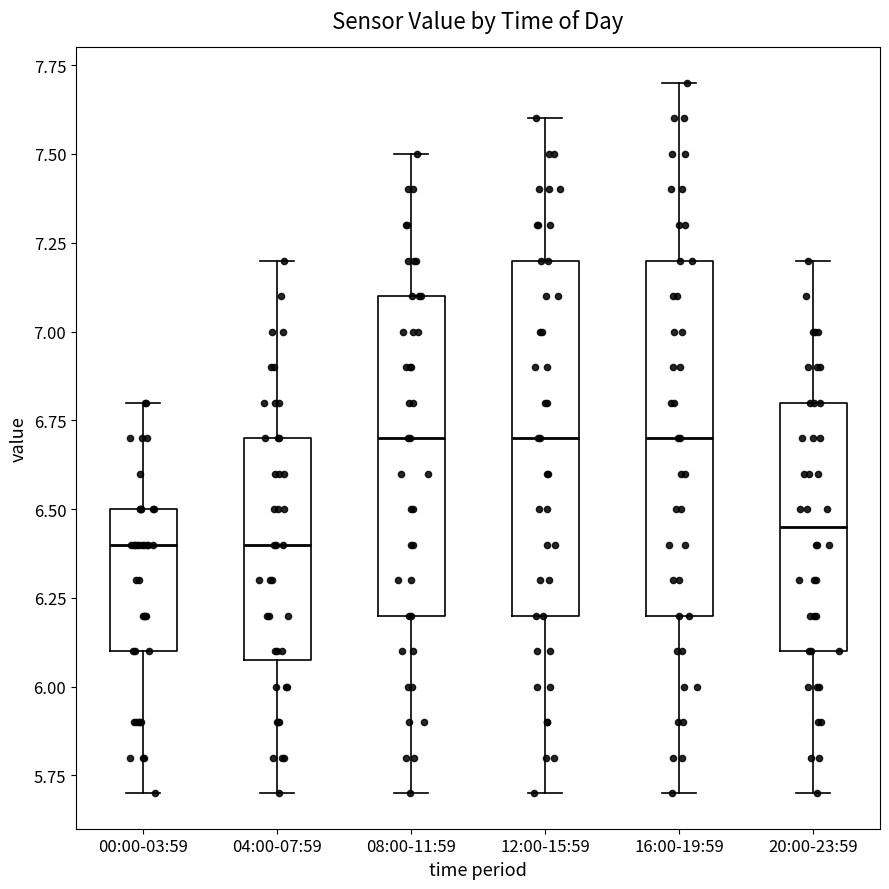

Reading left to right, transcribe this box plot: for each box, give where its median line is, the range the box spans, and where its two whiskers end, as read against the y-axis. The values are not printed on the chart, so give them approximately, as read against the axis.

00:00-03:59: median 6.40, box 6.10 to 6.50, whiskers 5.70 to 6.80
04:00-07:59: median 6.40, box 6.10 to 6.70, whiskers 5.70 to 7.20
08:00-11:59: median 6.70, box 6.20 to 7.10, whiskers 5.70 to 7.50
12:00-15:59: median 6.70, box 6.20 to 7.20, whiskers 5.70 to 7.60
16:00-19:59: median 6.70, box 6.20 to 7.20, whiskers 5.70 to 7.70
20:00-23:59: median 6.45, box 6.10 to 6.80, whiskers 5.70 to 7.20